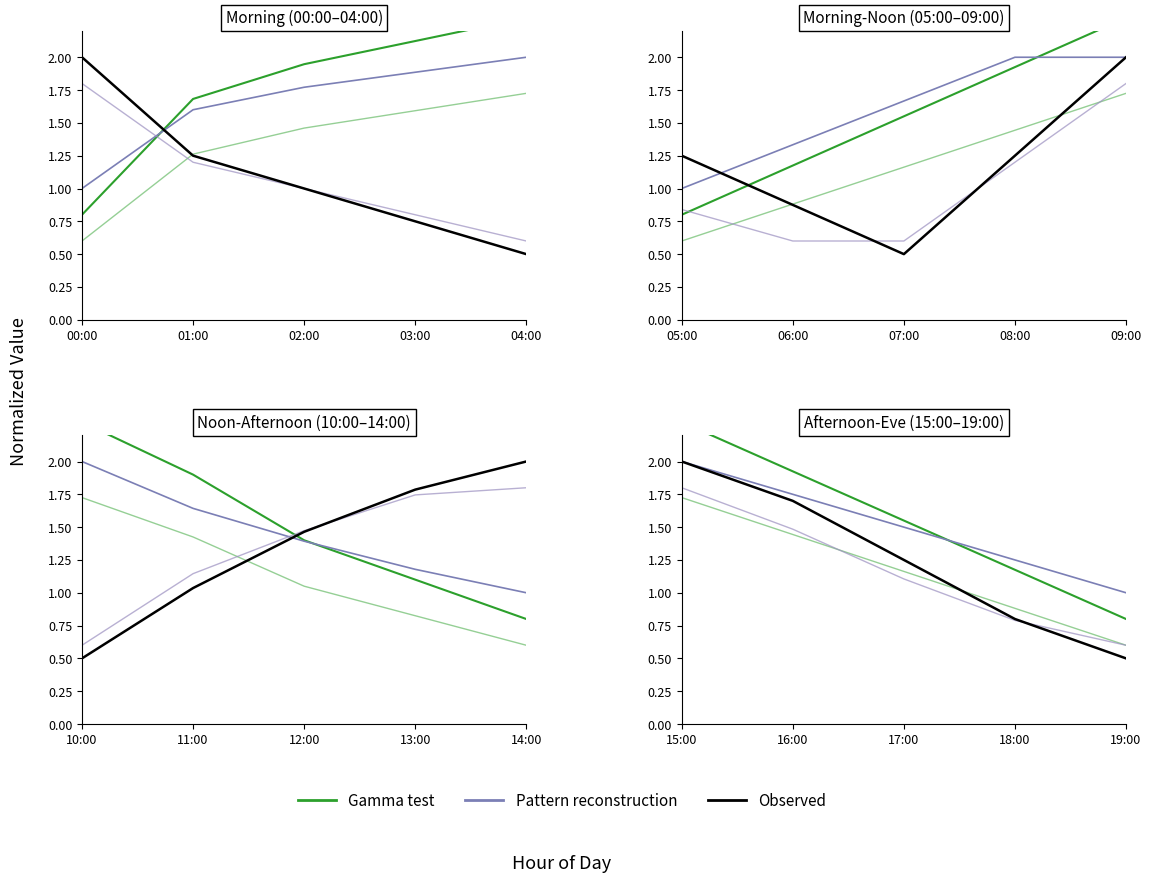

What are all the series names shown in the legend?

Gamma test, Pattern reconstruction, Observed